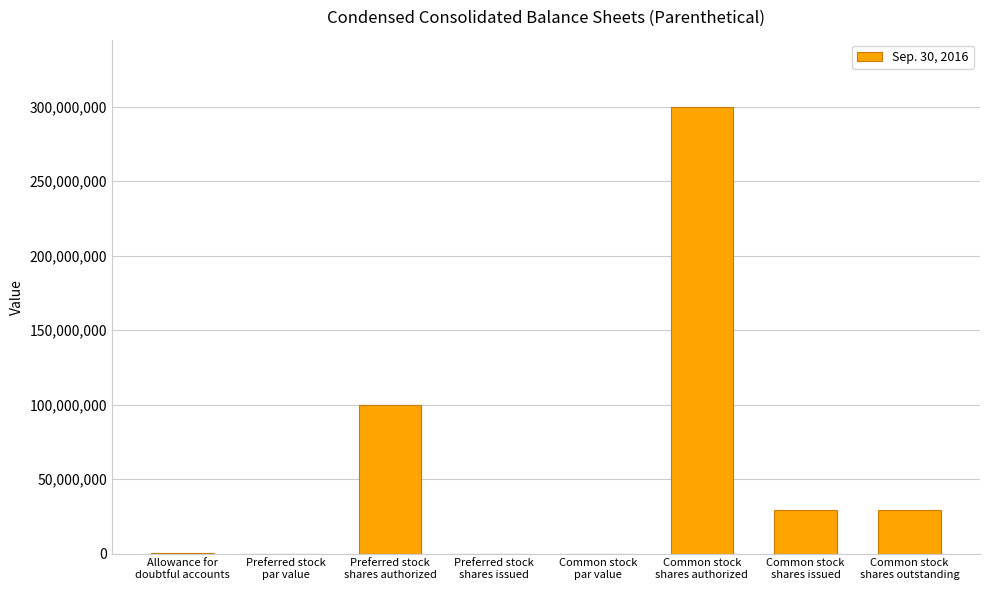

What is the sum of all values?

459314693